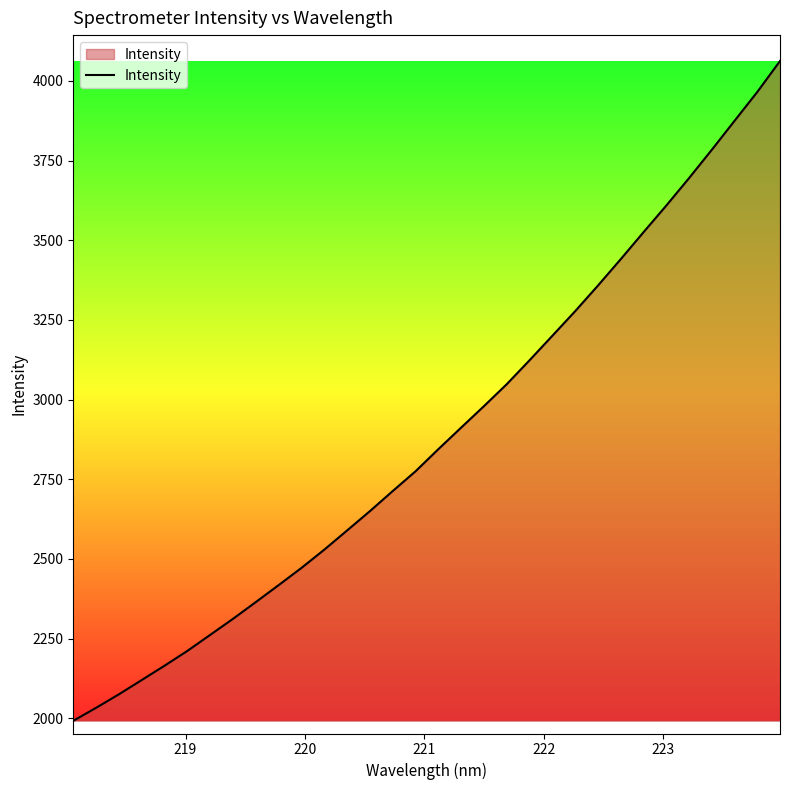

What is the smallest value displayed?

1991.7